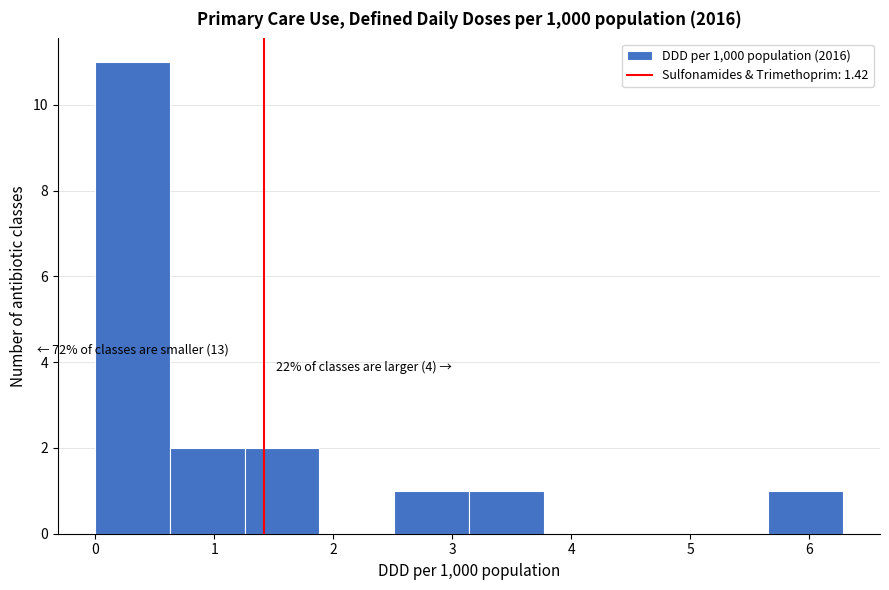

Over which range of the x-axis is the bar tallest?

0.0 to 0.6